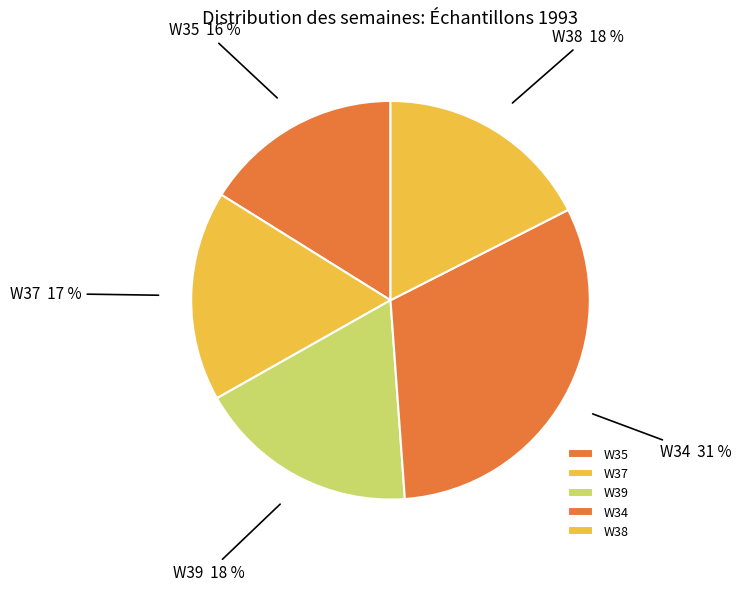

True or false: W39 accounts for 18% of the total.

True